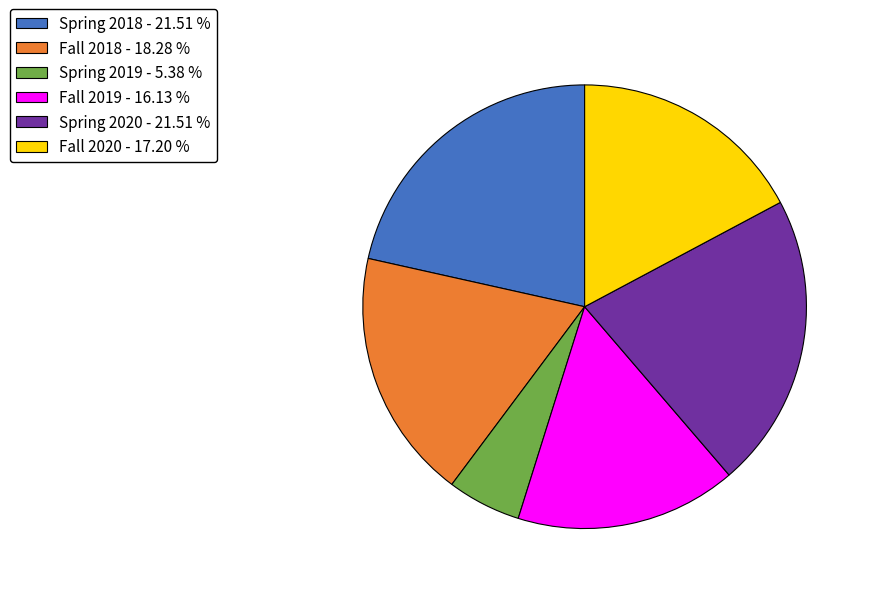

Is it true that Fall 2019 is 2% of the pie?

False